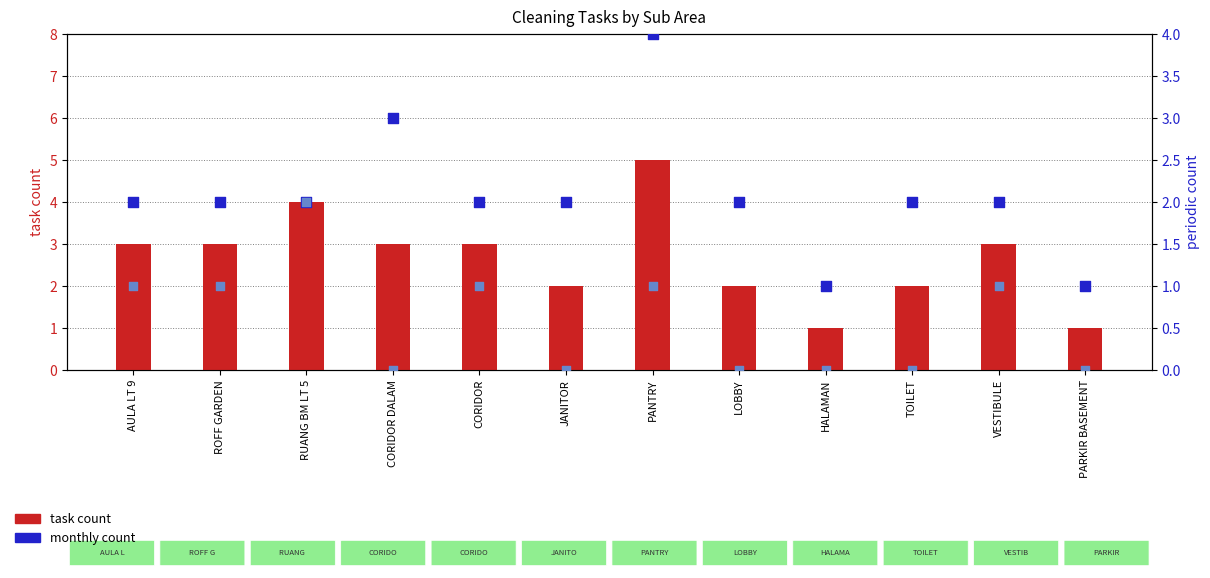

What is the total value across all series at PANTRY?

10